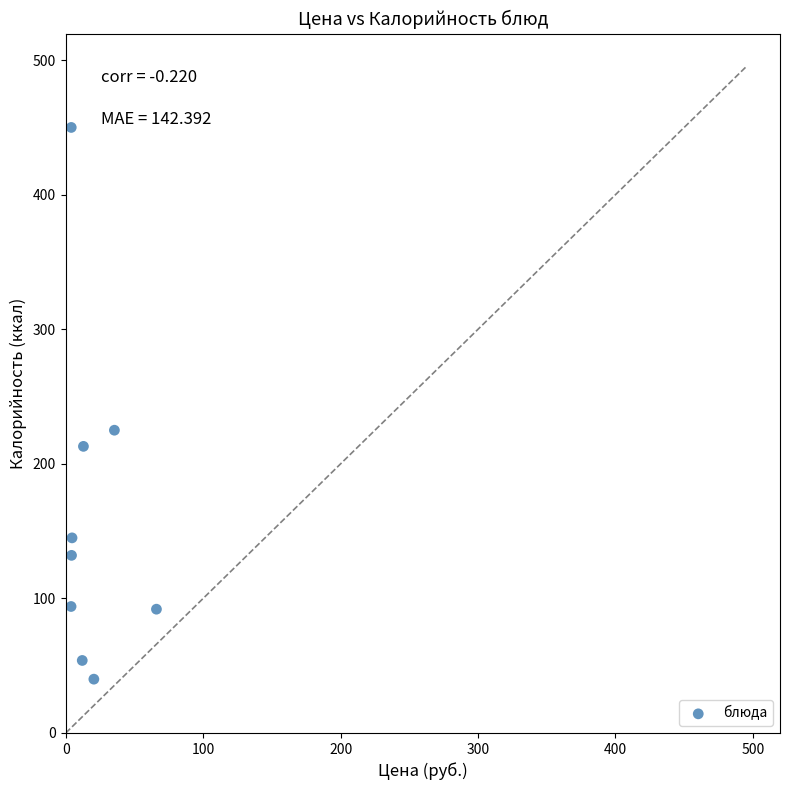

What Y value in the scatter plot is closest to 245?

225.0